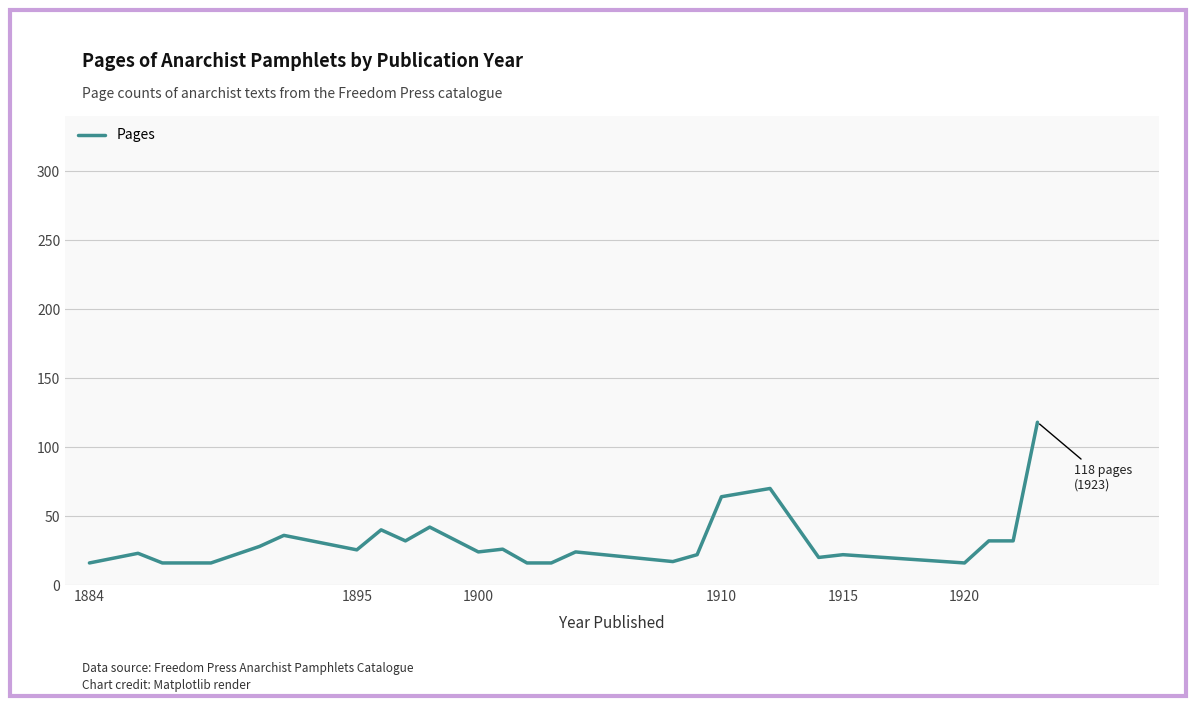

What is the maximum value shown in the chart?

118.0